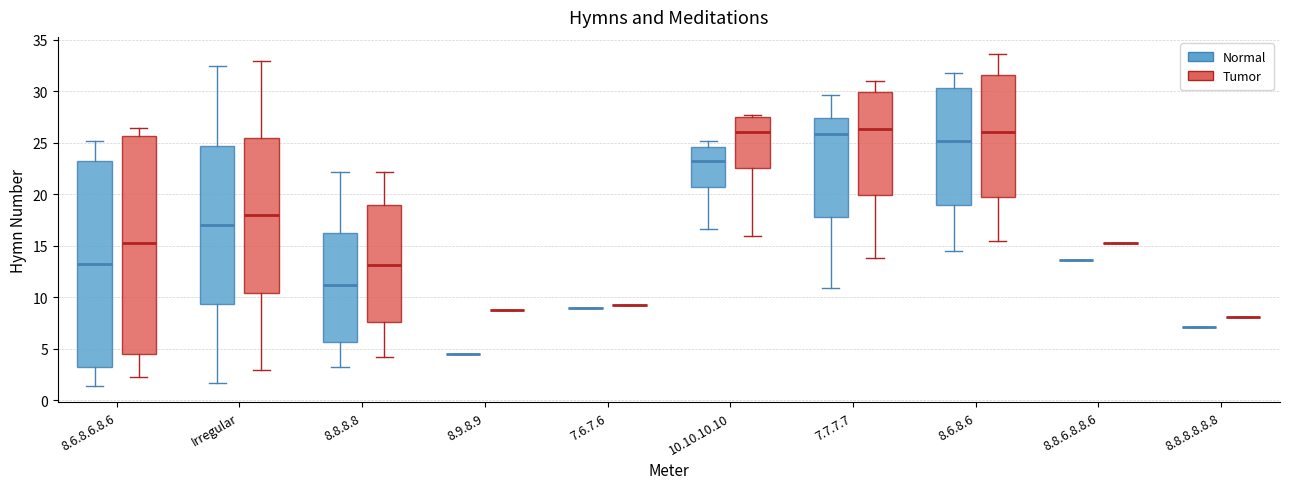

Which box is the tallest, from its lower edge to its upper edge?

8.6.8.6.8.6 (Tumor)